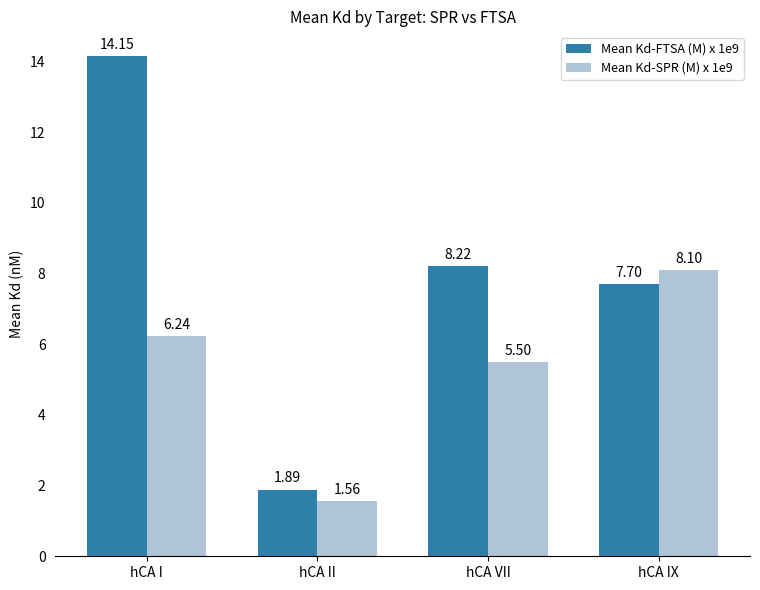

What is the difference between the Mean Kd-SPR (M) x 1e9 values at hCA II and hCA VII?

3.9